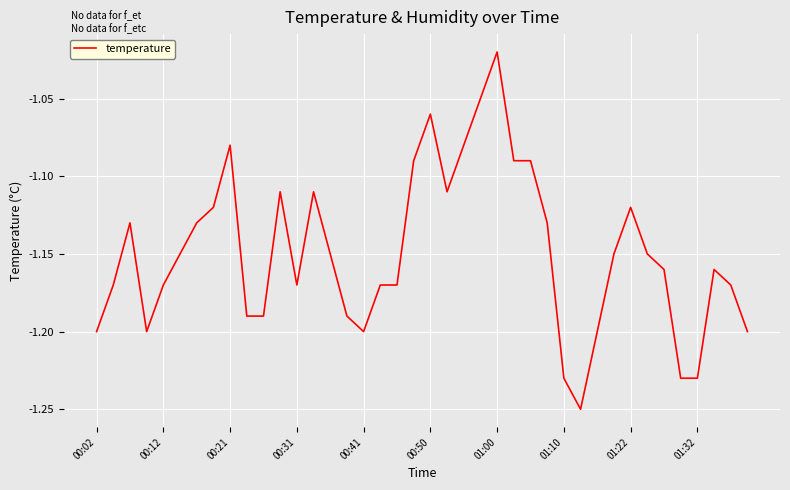

What is the smallest value displayed?

-1.2